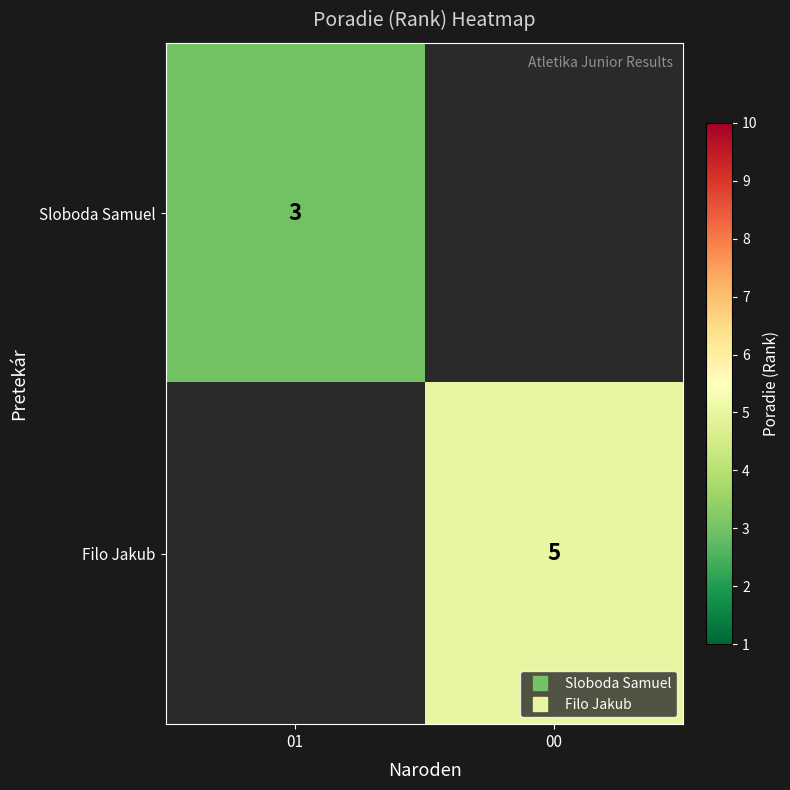

Is it true that Sloboda Samuel equals 4.3 at 01?

False